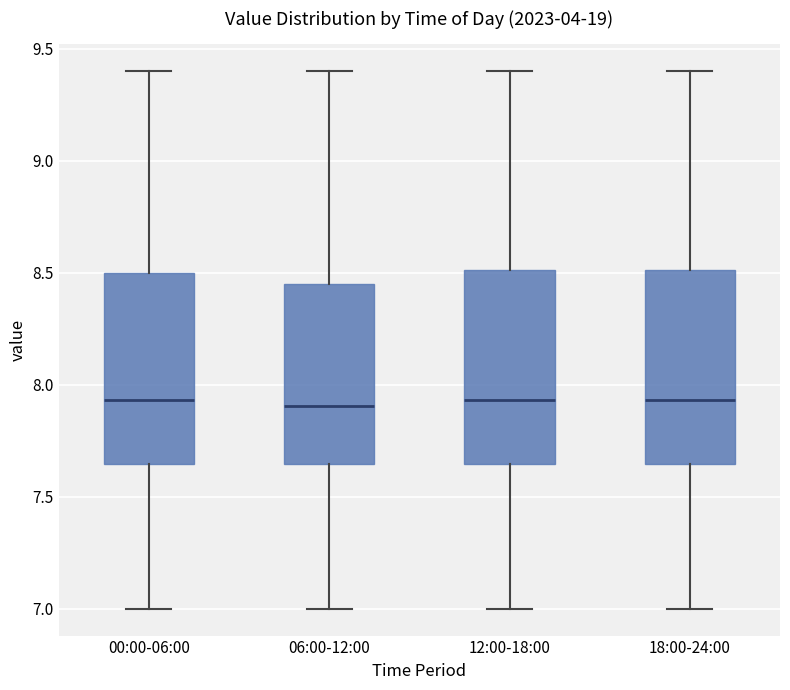

Reading left to right, read every box against the y-axis: the position of its median line, the range the box covers, and the ends of its whiskers. The values are not printed on the chart, so give them approximately, as read against the axis.

00:00-06:00: median 7.95, box 7.65 to 8.50, whiskers 7.00 to 9.40
06:00-12:00: median 7.90, box 7.65 to 8.45, whiskers 7.00 to 9.40
12:00-18:00: median 7.95, box 7.65 to 8.50, whiskers 7.00 to 9.40
18:00-24:00: median 7.95, box 7.65 to 8.50, whiskers 7.00 to 9.40